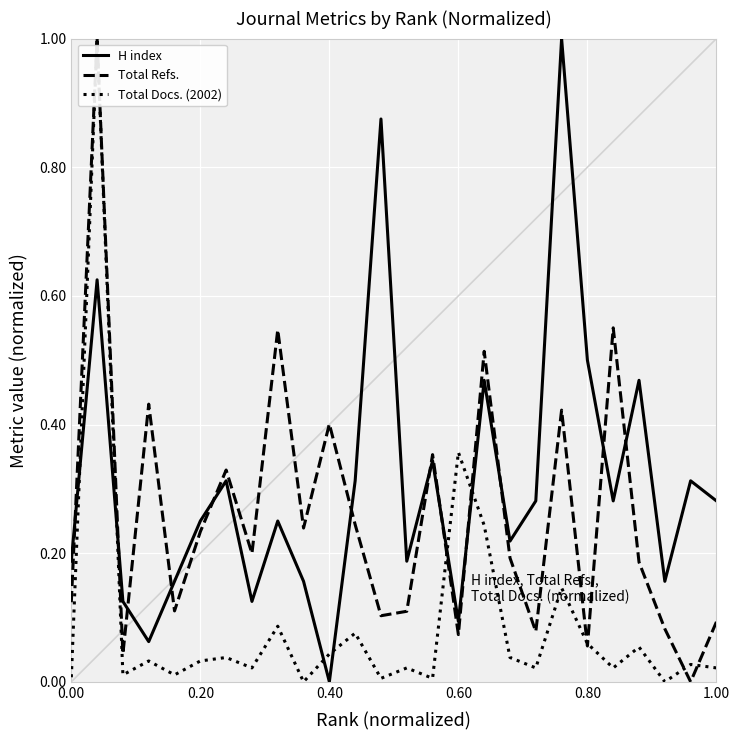

Is it true that Total Refs. equals 0.3 at 0.80?

False